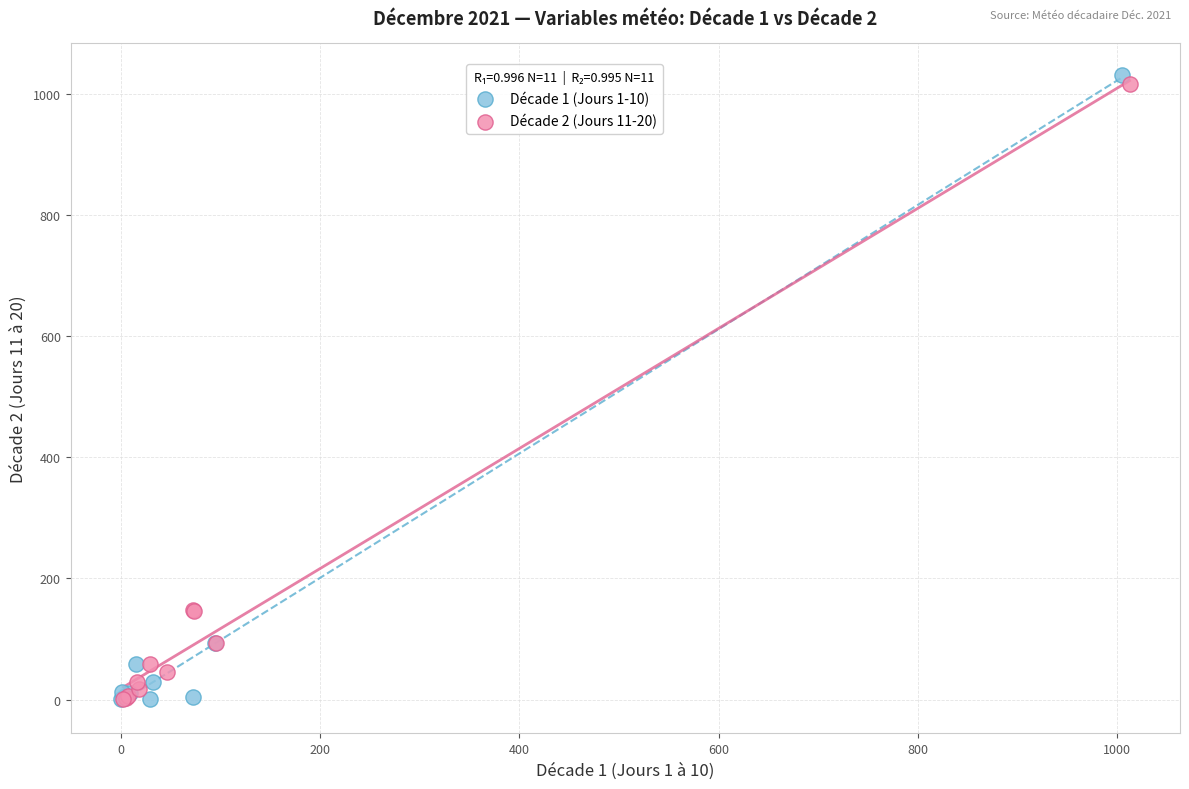

Which series has the widest spread of Y values?

Décade 1 (Jours 1-10)